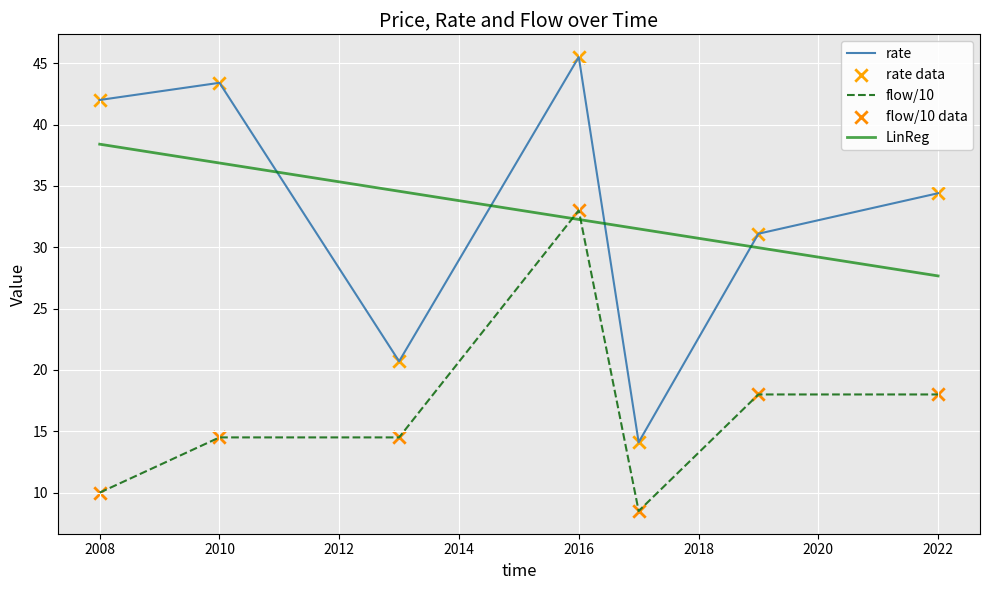

What is the highest value of the LinReg series?

38.4